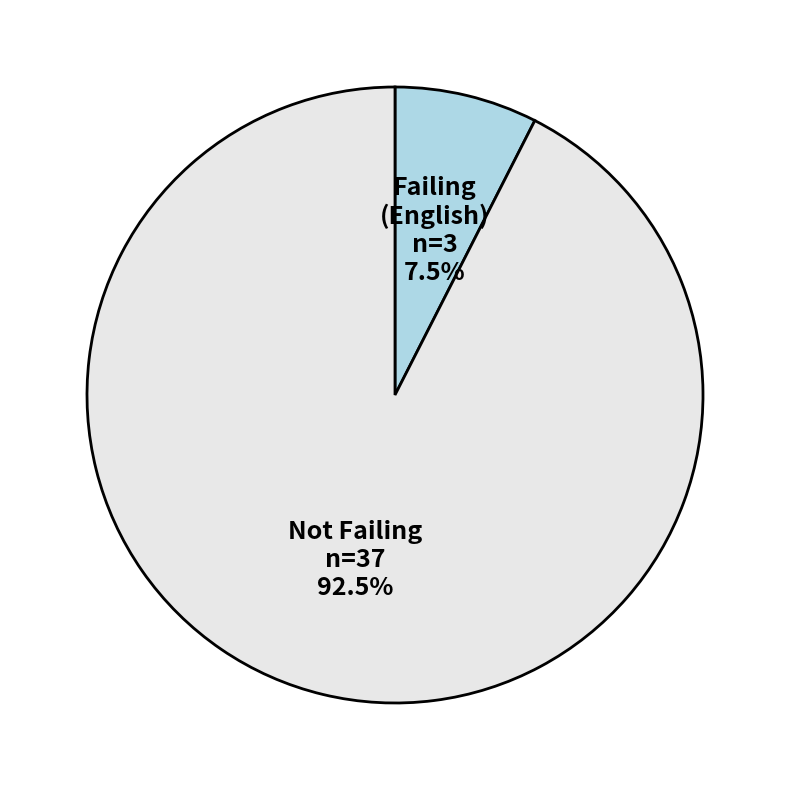

How many segments does this pie chart have?

2